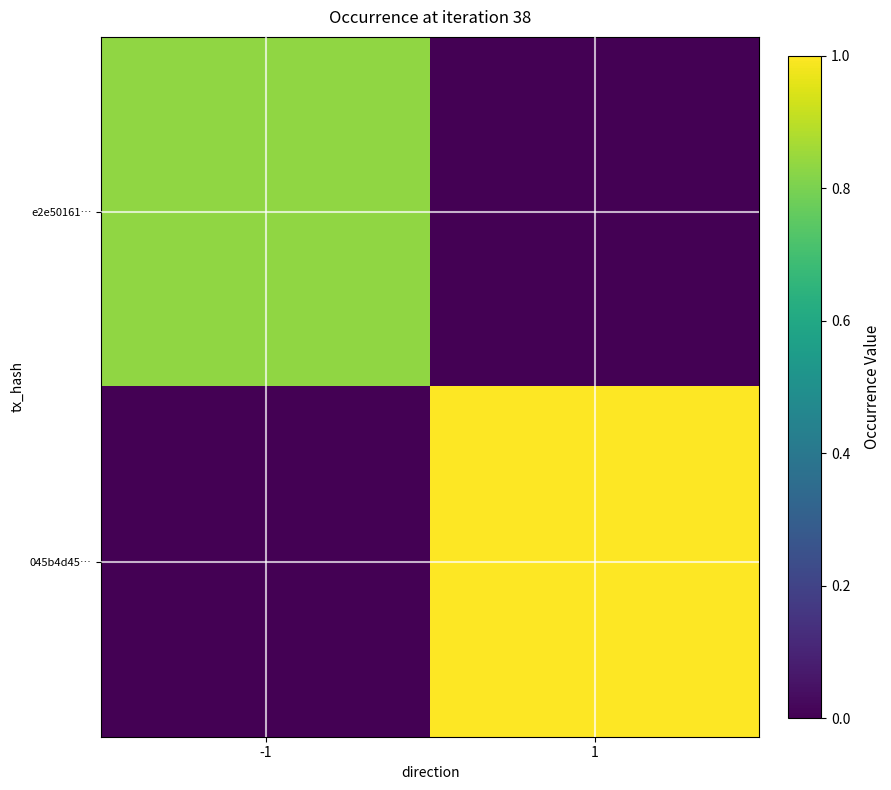

Reading left to right, extract all data points from this chart.

e2e50161…: -1=0.8	1=0.0
045b4d45…: -1=0.0	1=1.0